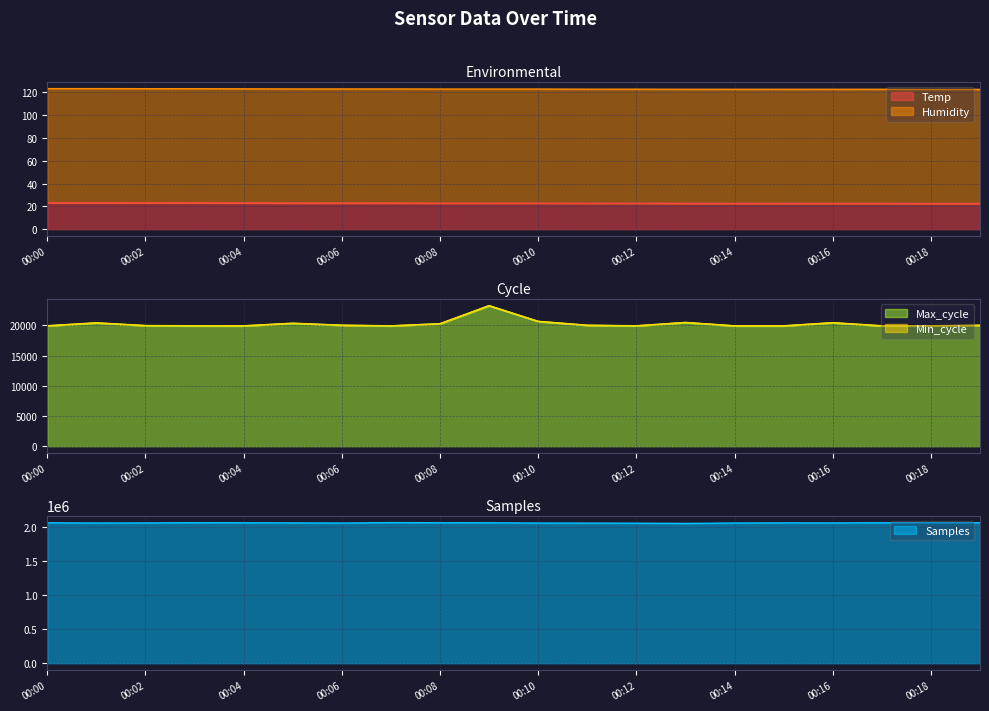

Is it true that Max_cycle equals 20016.0 at 00:06?

True